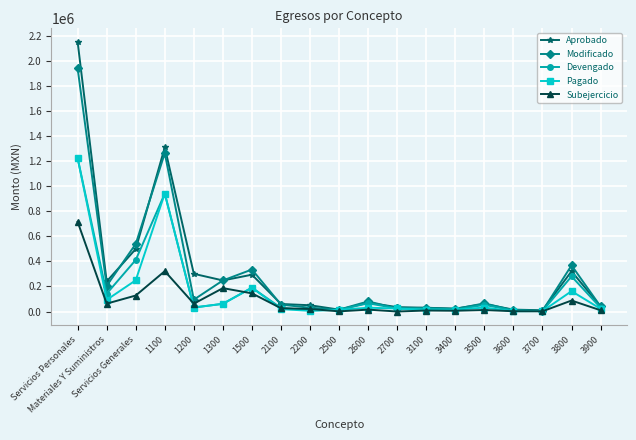

True or false: Aprobado has a value of 562196.9 at 3800.

False